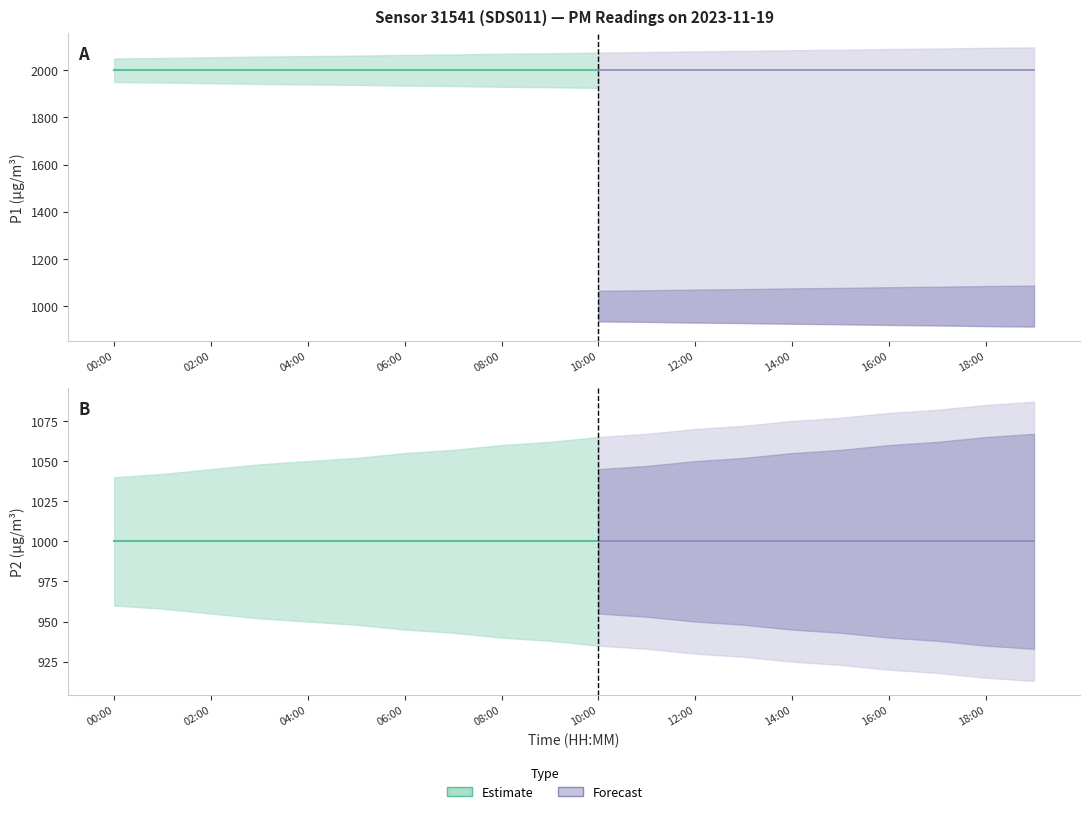

Where is P2 nearest to the value 999?

00:00